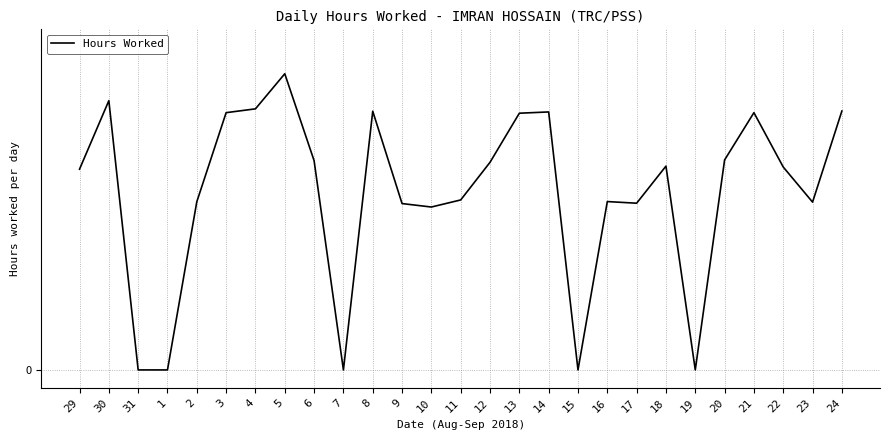

Does the chart display data point markers on the line(s)?

No